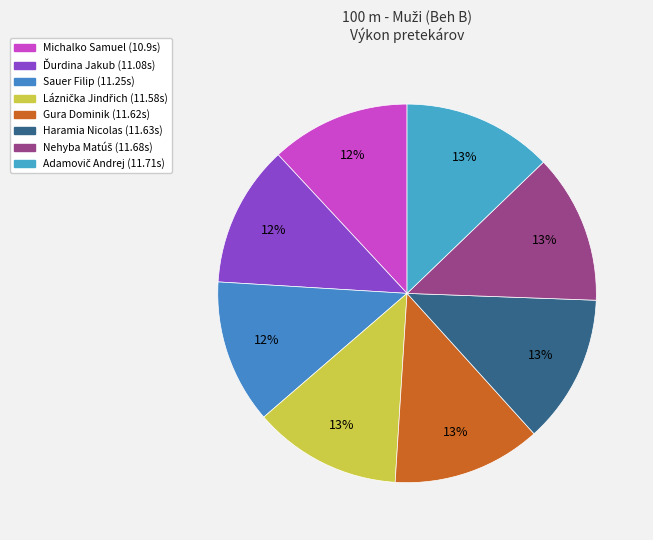

Is there a majority slice in this chart?

No